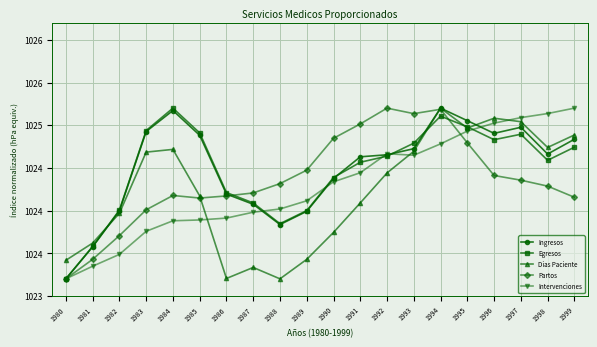

Does the chart have visible grid lines?

Yes